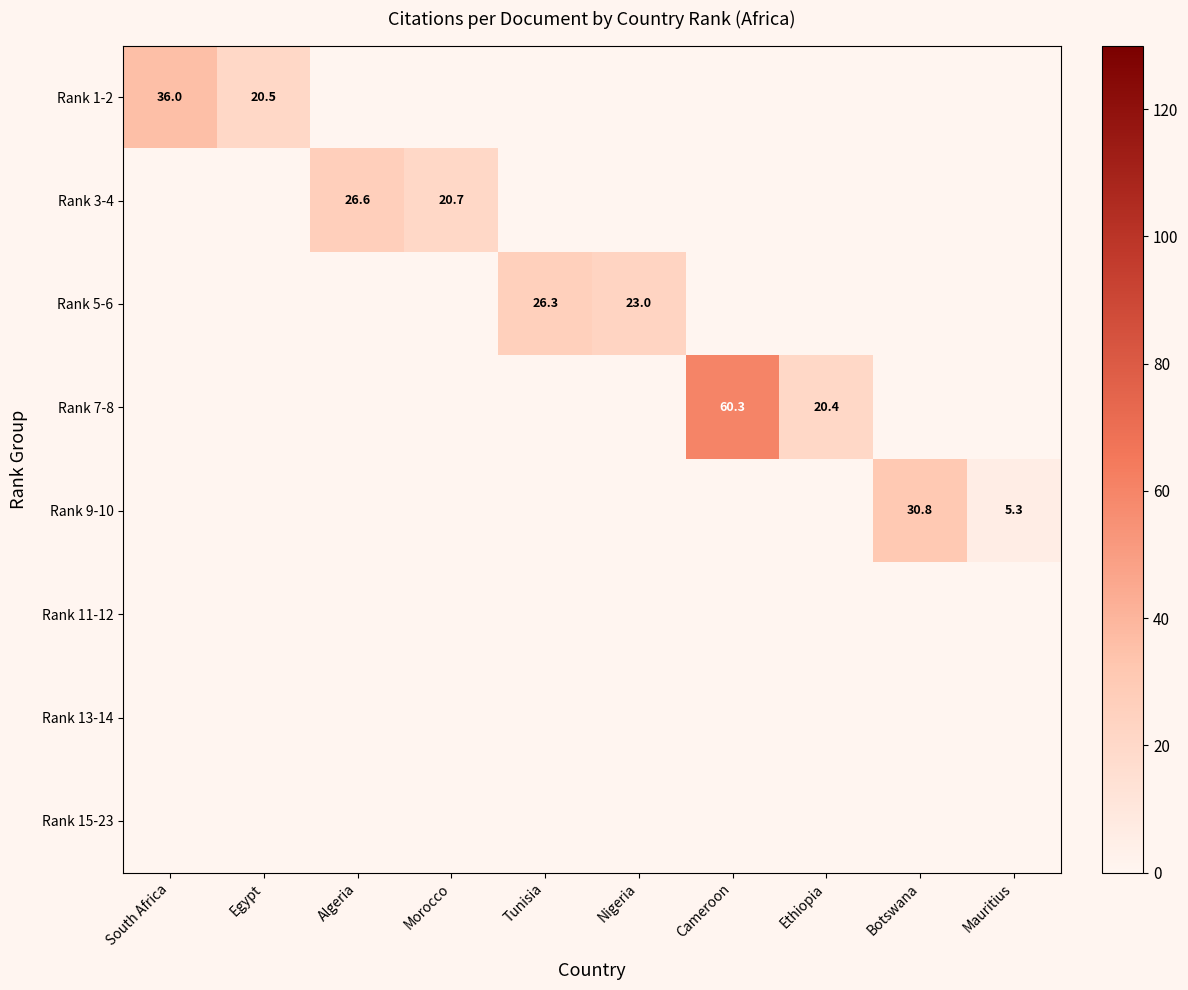

True or false: Rank 15-23 has a value of 0.0 at Botswana.

True